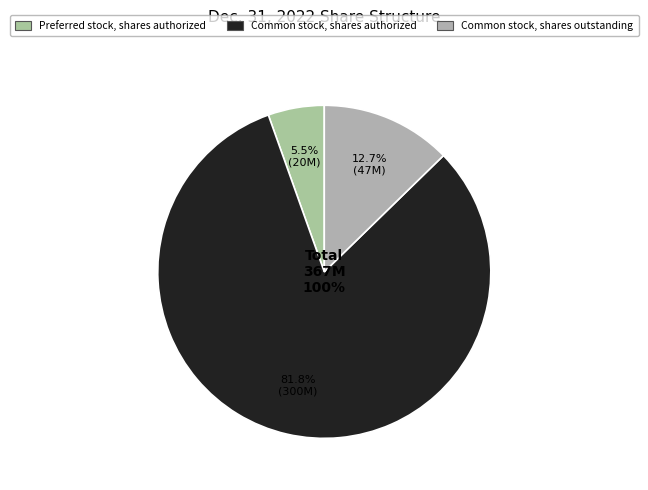

Which category has the smallest portion of the pie?

Preferred stock, shares authorized